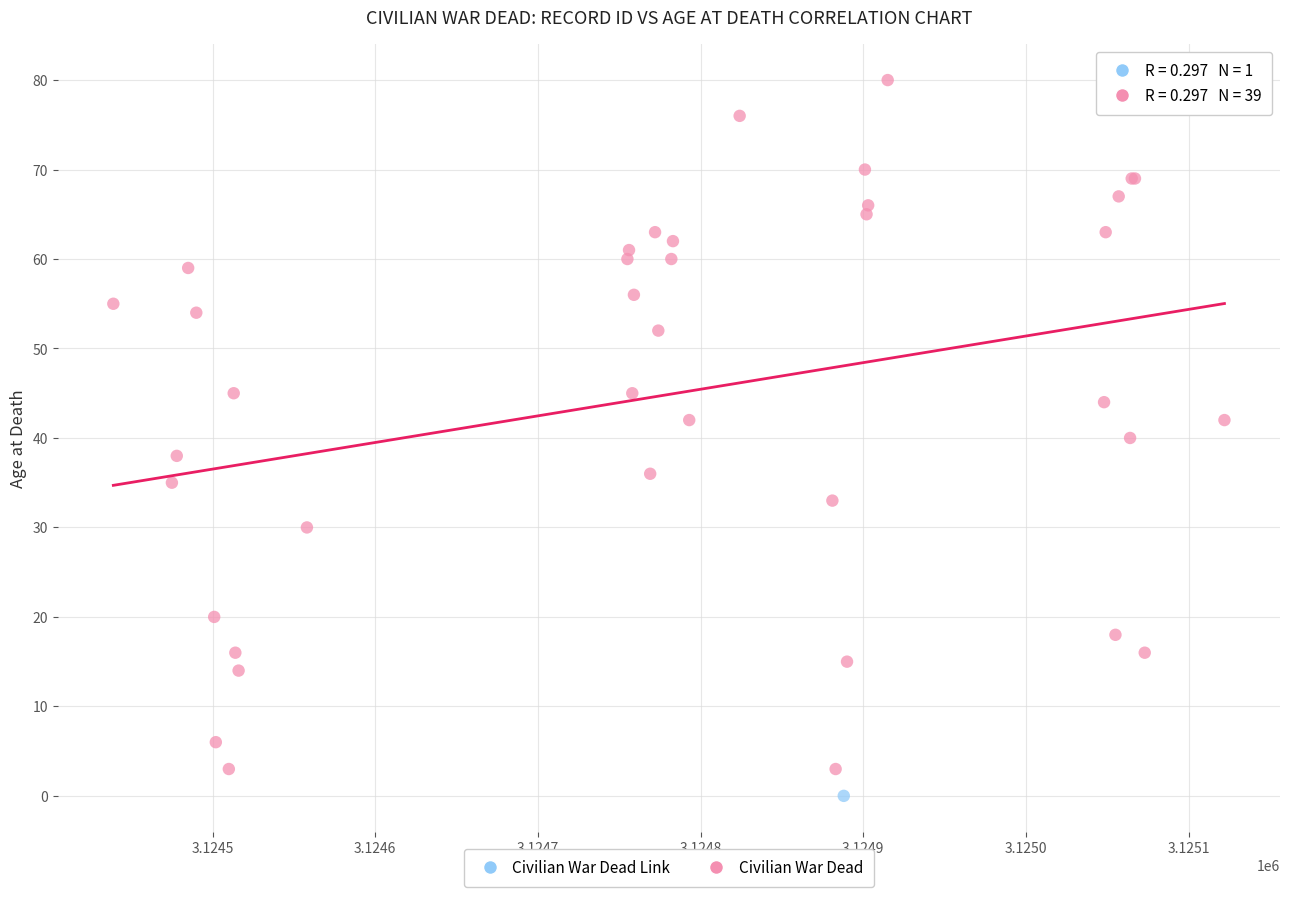

What are all the series names shown in the legend?

Civilian War Dead Link, Civilian War Dead